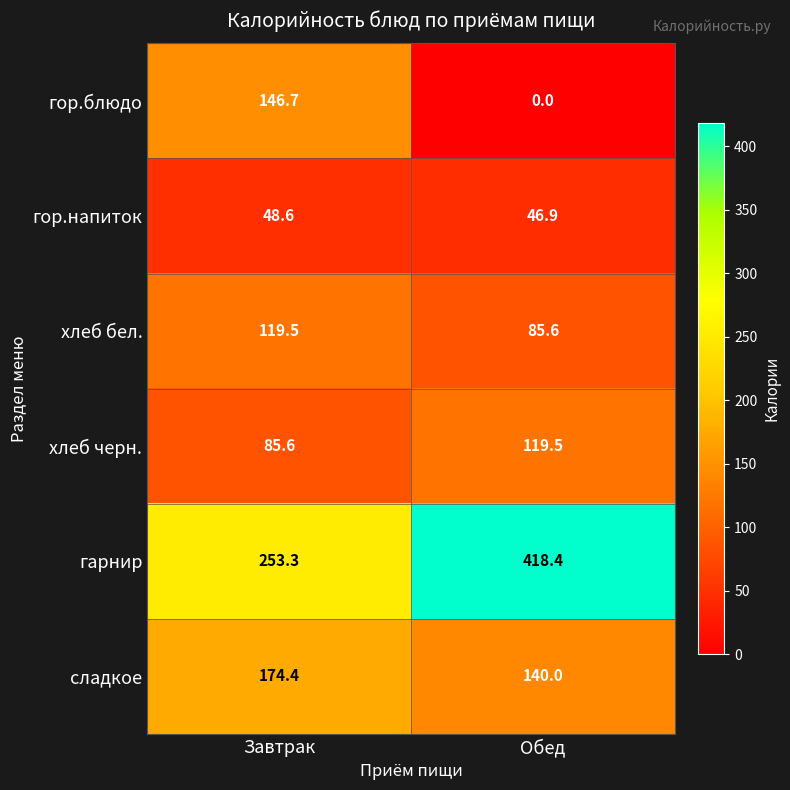

Is it true that сладкое equals 174.4 at Завтрак?

True